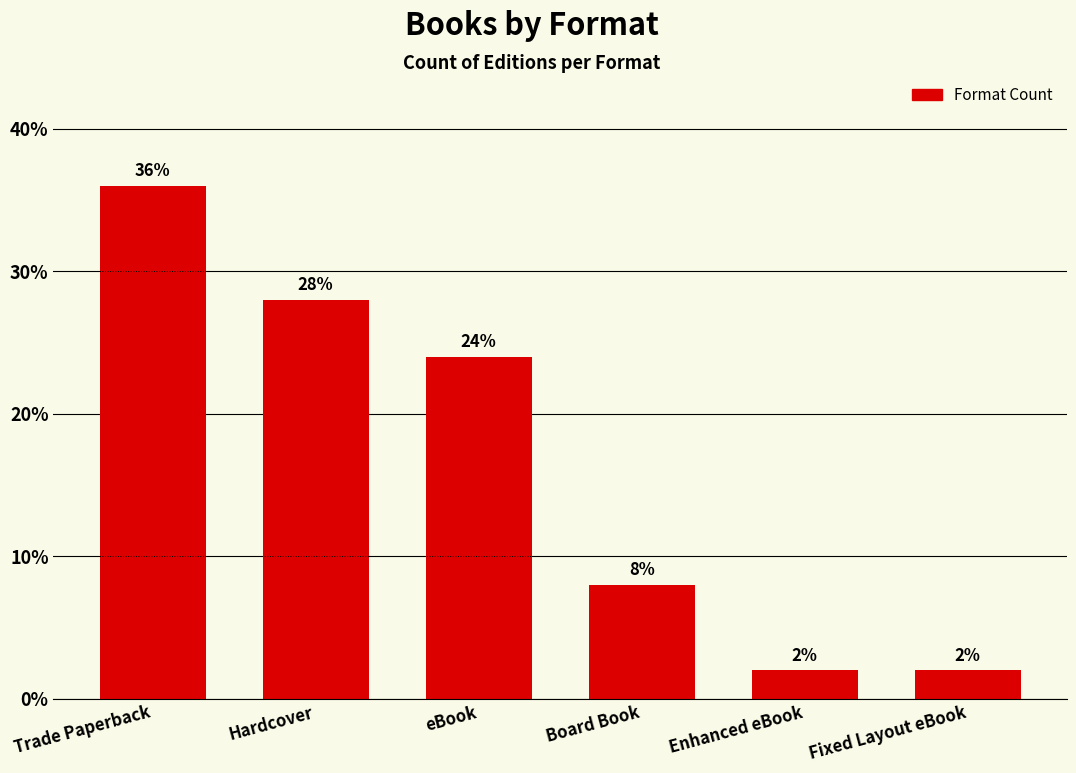

What is the sum of the values at Board Book and eBook?

32.0